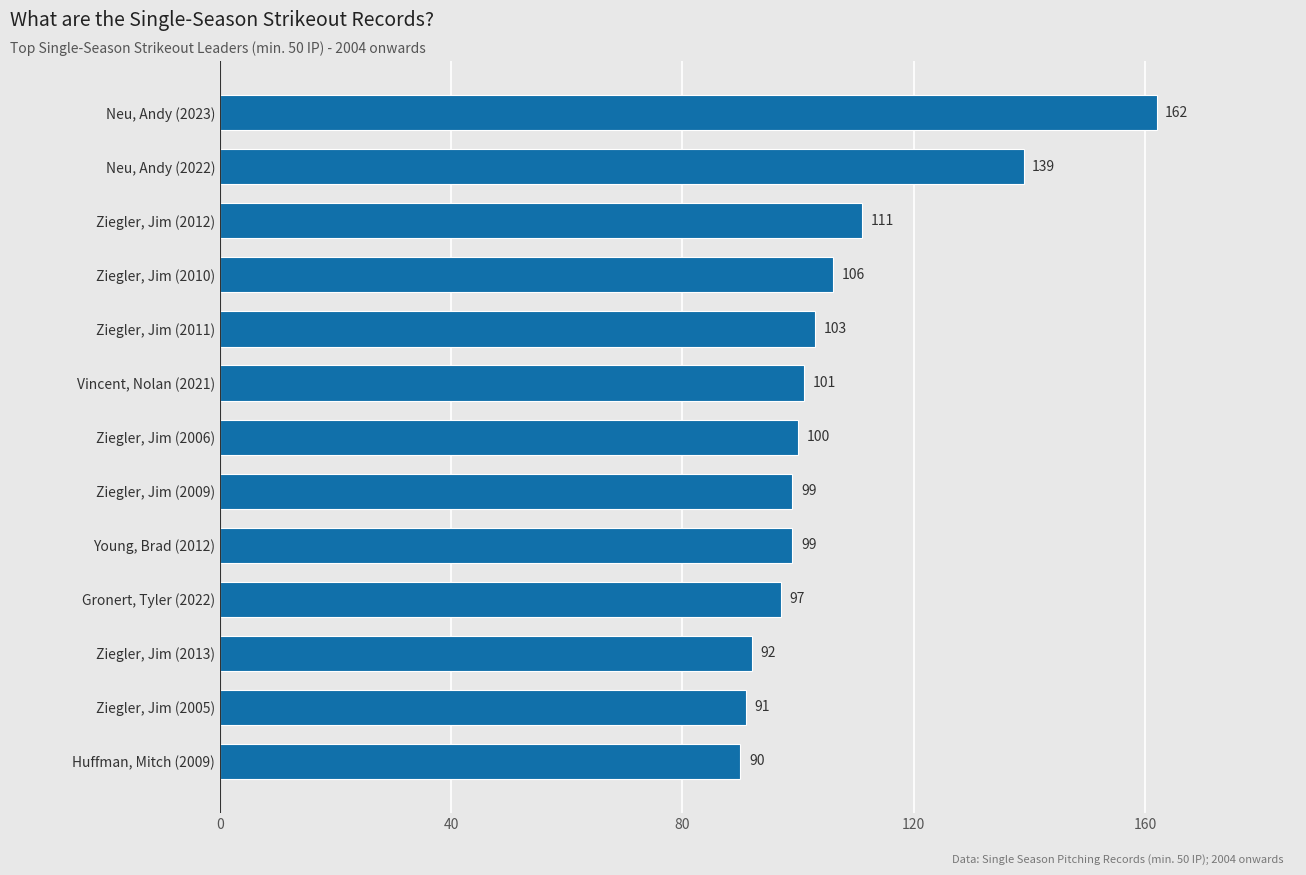

Approximately how many times larger is the value at Huffman, Mitch (2009) compared to Ziegler, Jim (2012)?

0.8